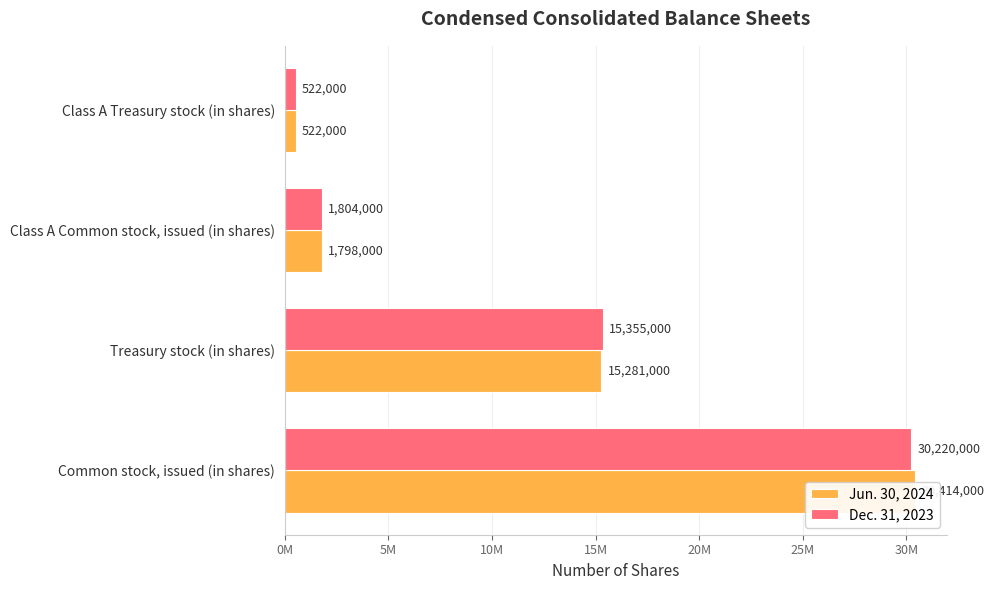

Rank the series by their average value, from highest to lowest.

Jun. 30, 2024, Dec. 31, 2023